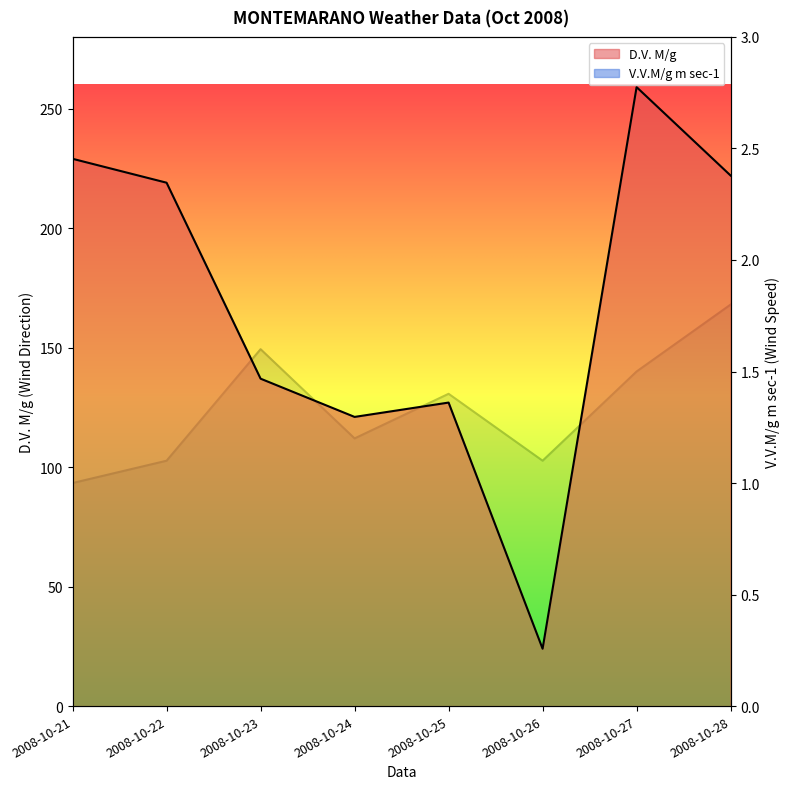

List the series in order of their peak value, lowest first.

V.V.M/g m sec-1, D.V. M/g